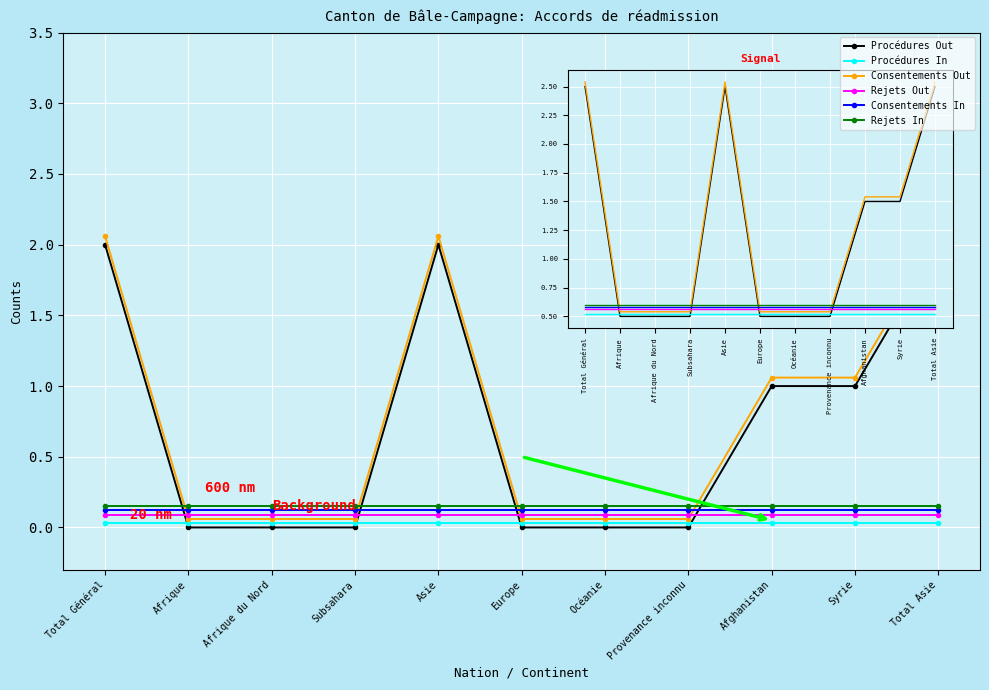

What is the total value across all series at Afghanistan?

2.5